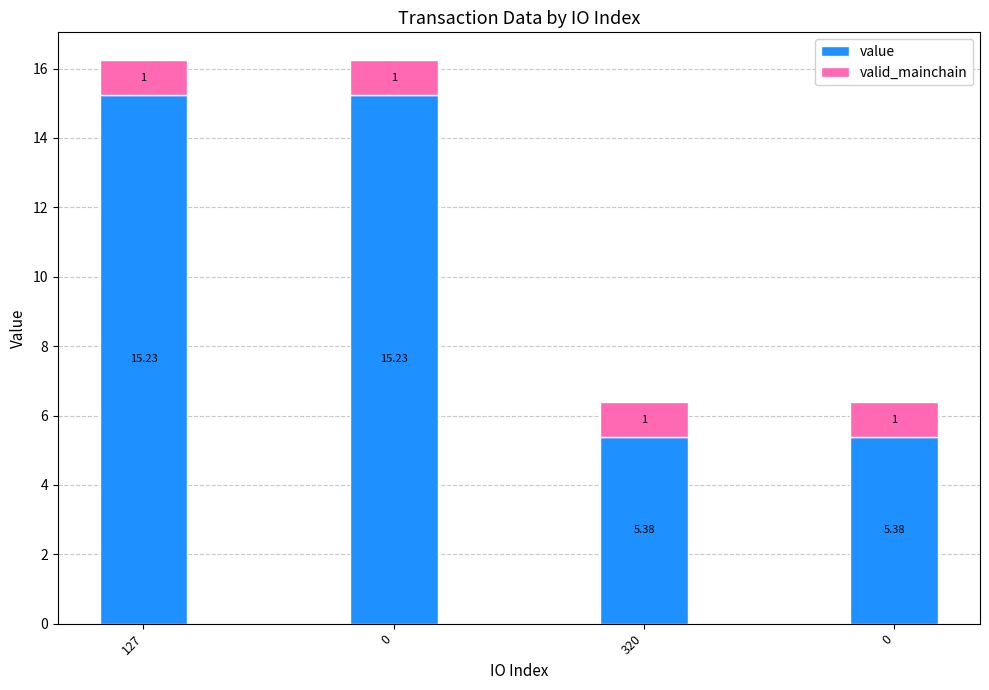

What are all the series names shown in the legend?

value, valid_mainchain